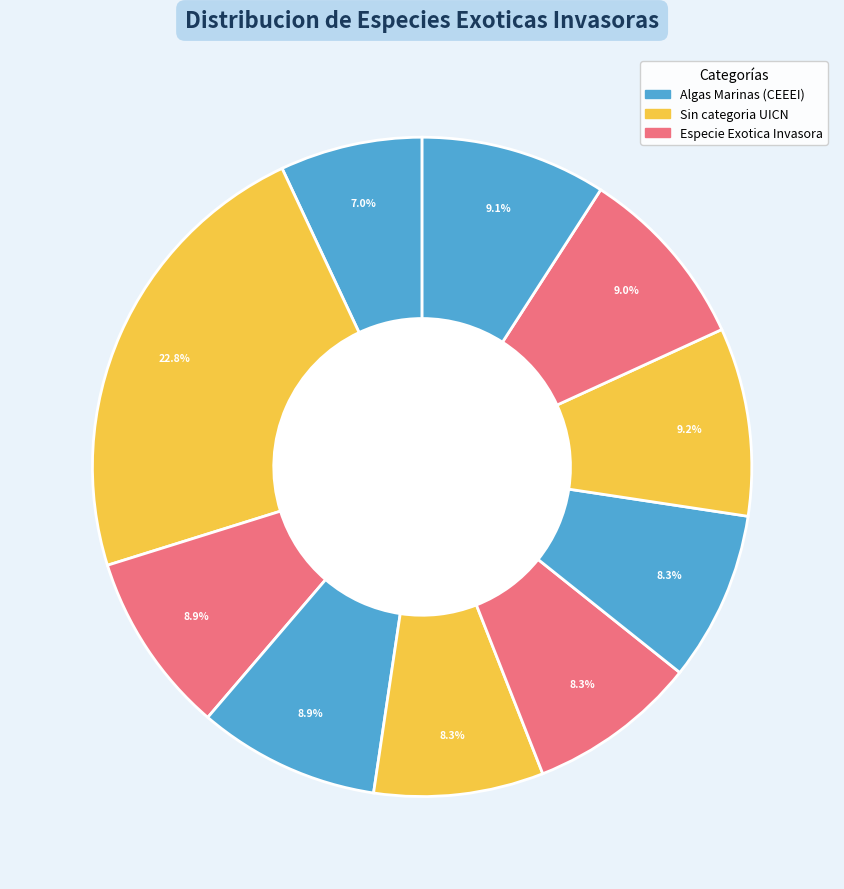

Count the number of slices in the pie.

10